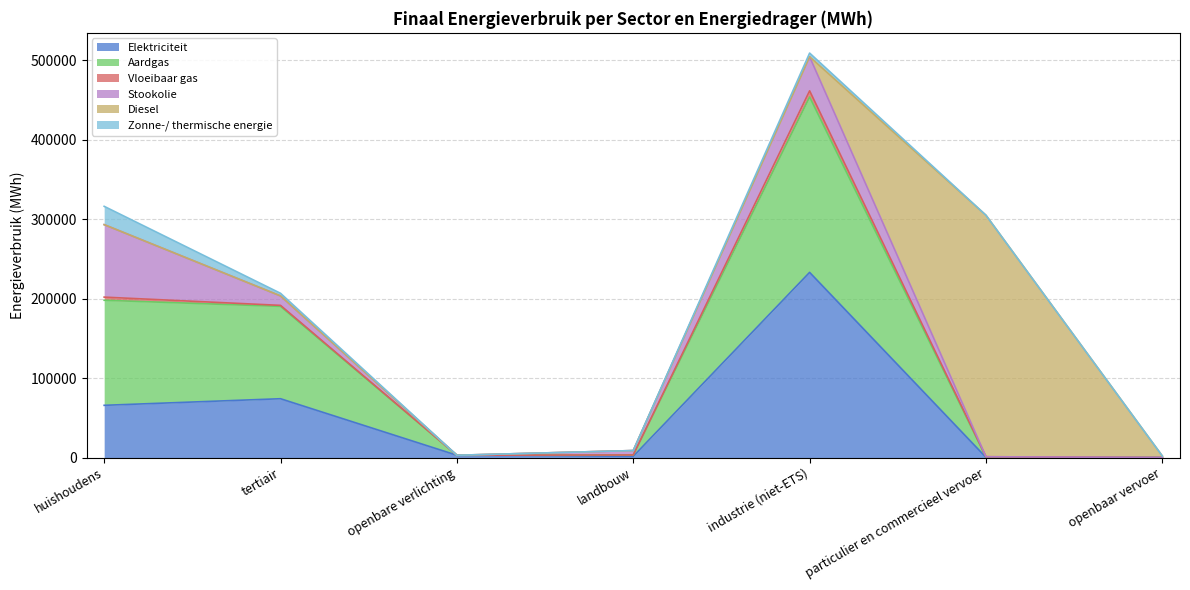

Which series has the widest spread of values?

Diesel